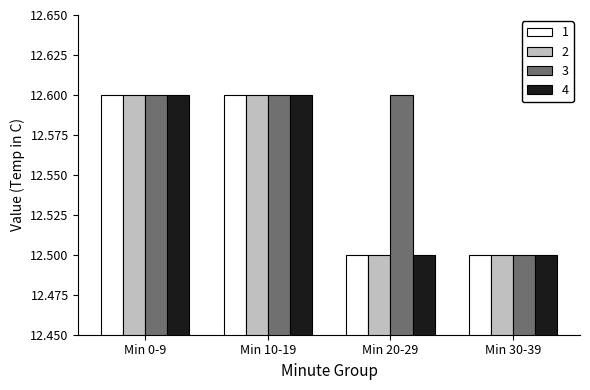

How many 2 values are between 12 and 13?

4